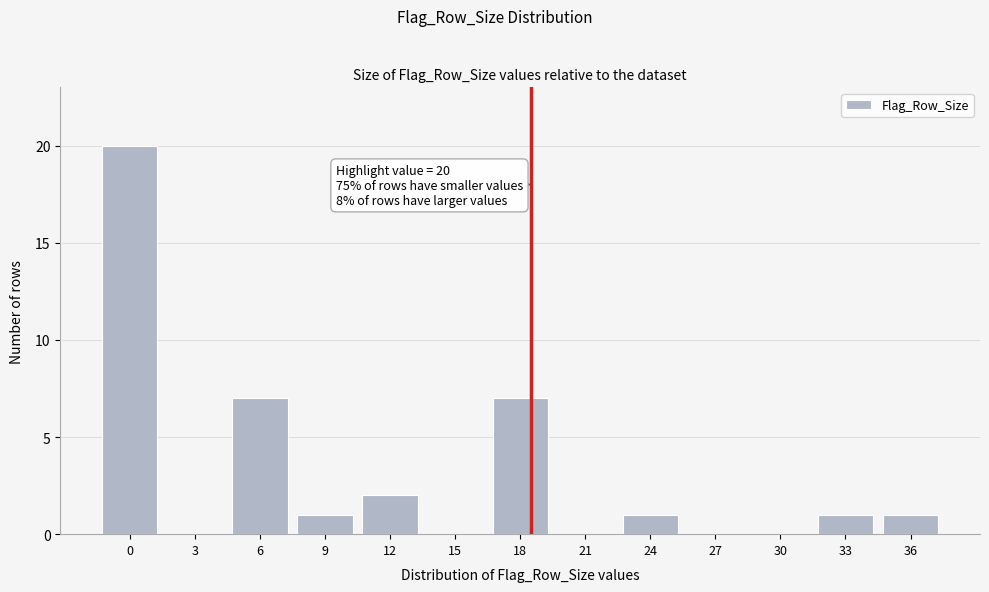

Reading left to right, extract all data points from this chart.

0=20	3=0	6=7	9=1	12=2	15=0	18=7	21=0	24=1	27=0	30=0	33=1	36=1